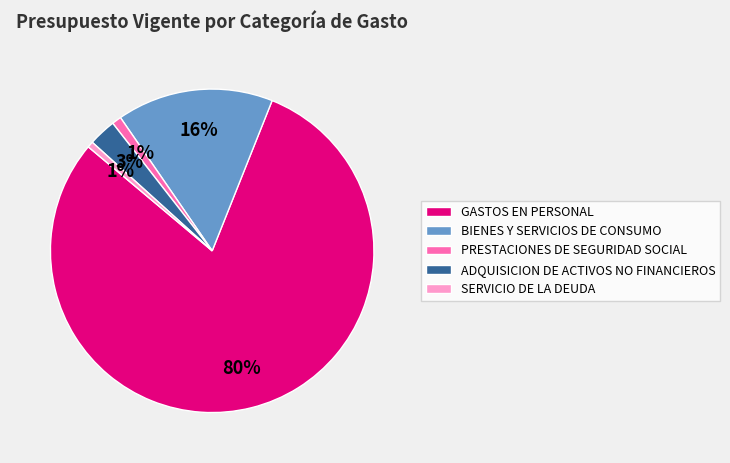

To the nearest percent, what is the average slice percentage?

20%